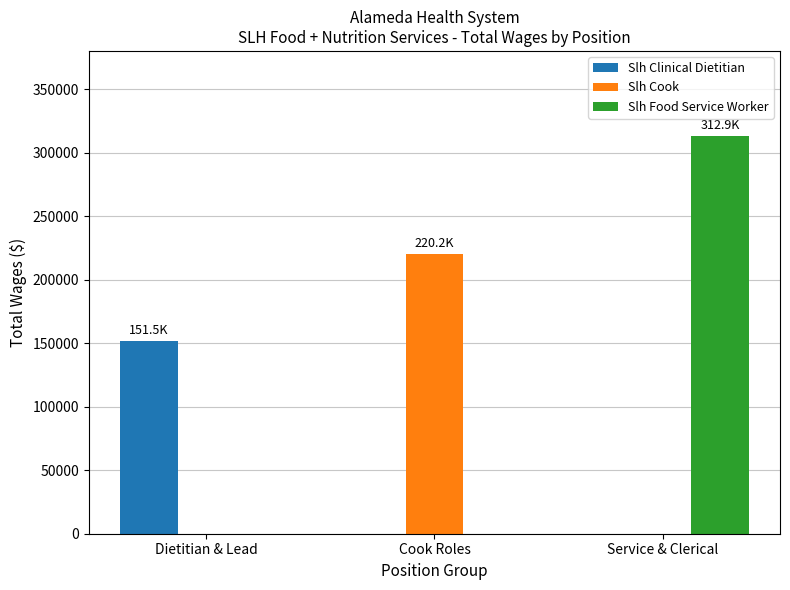

Which category has the highest value across all series?

Service & Clerical